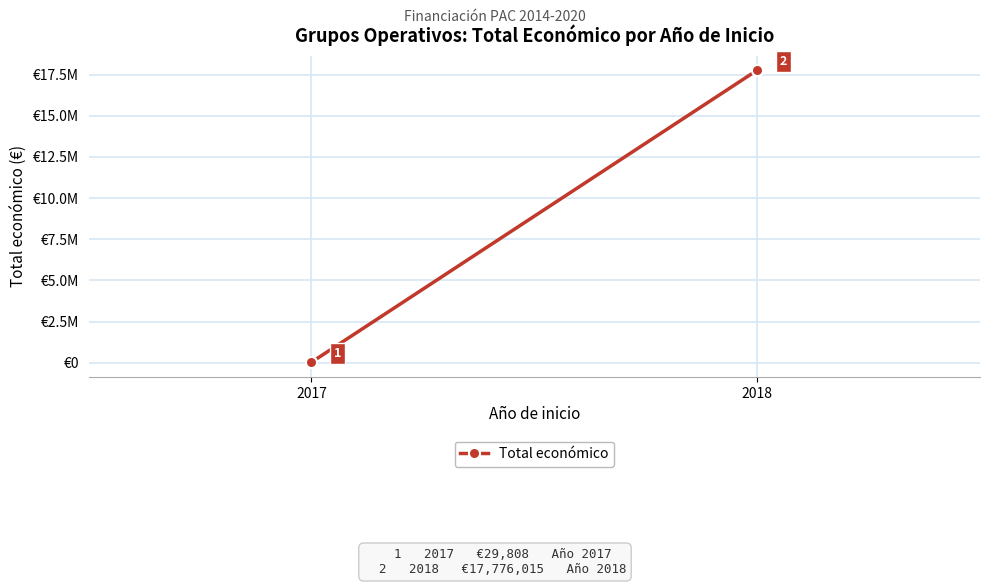

List the labels in order of value, largest first.

2018, 2017